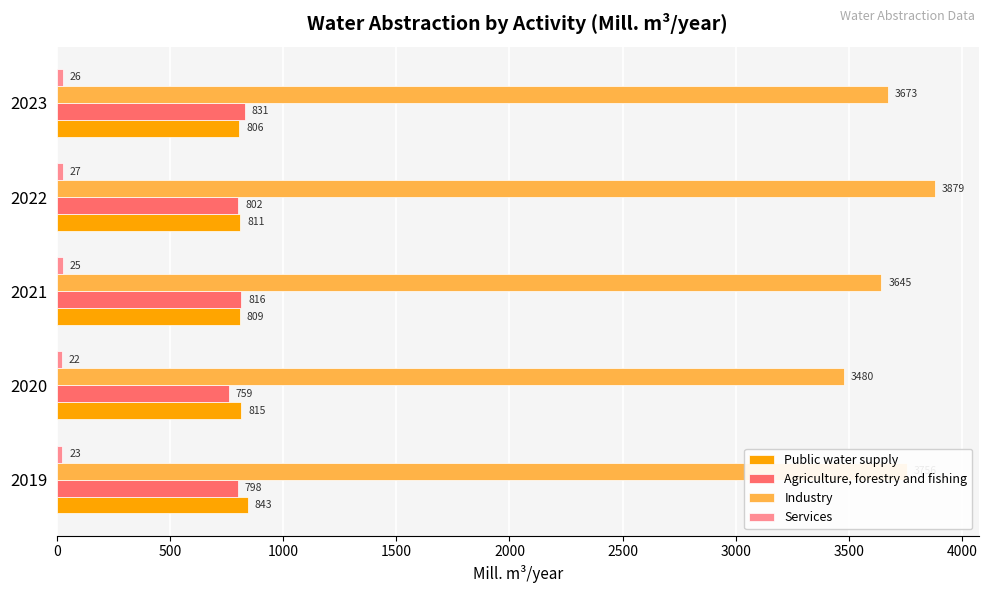

The Agriculture, forestry and fishing series shows 831.5 at 2023. True or false?

True